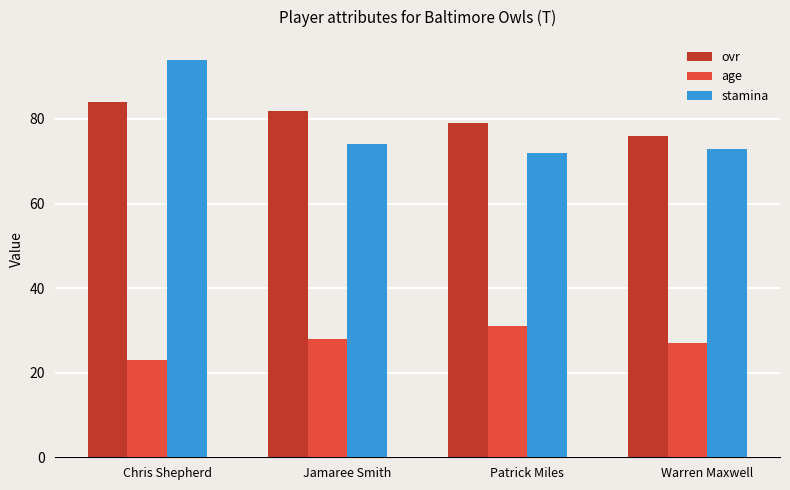

How many bars are there in total?

12